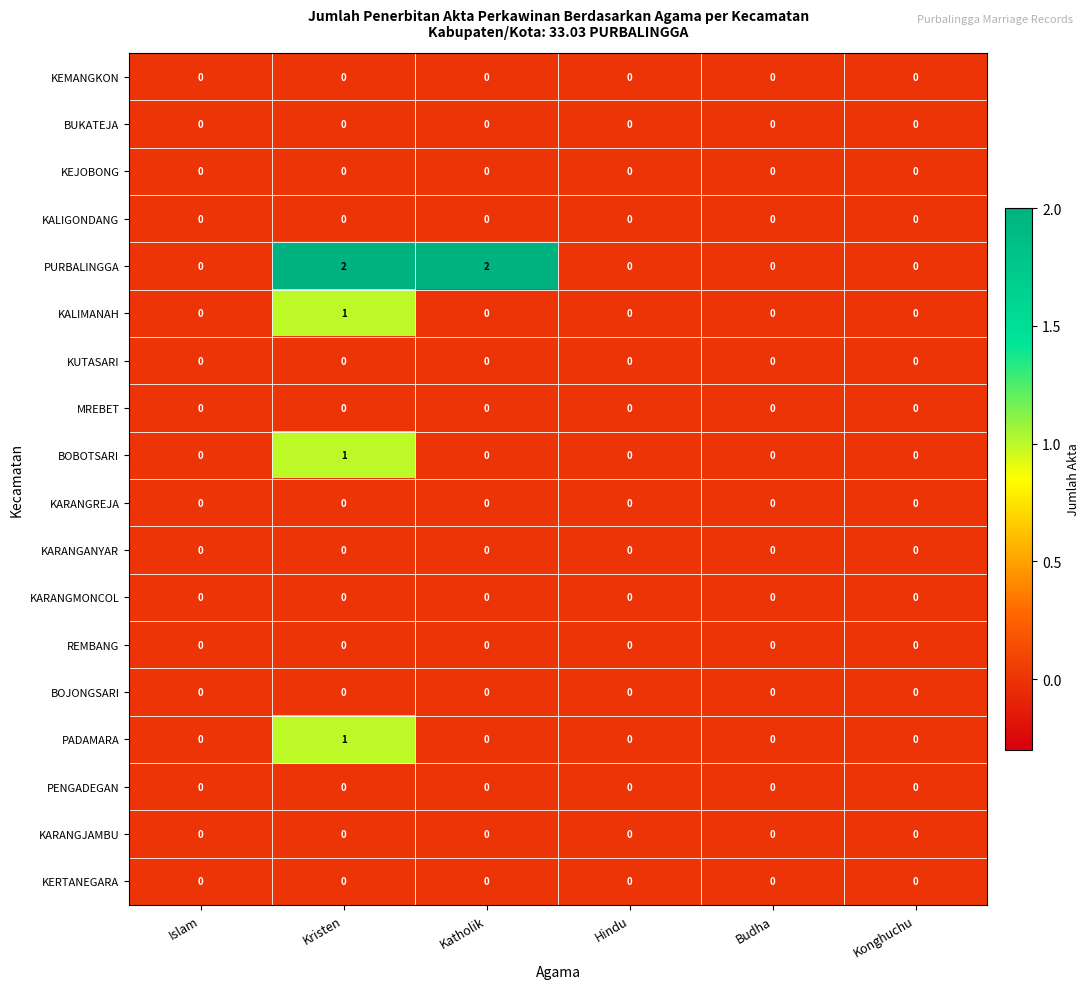

Which series has the largest range (max minus min)?

PURBALINGGA